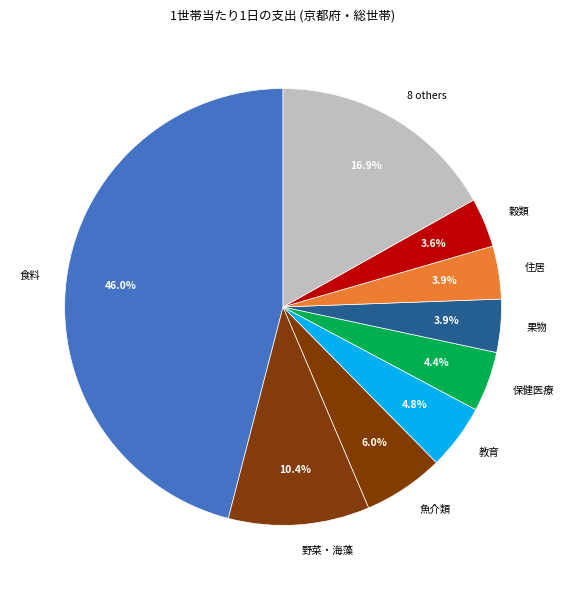

Does any single category account for the majority?

No